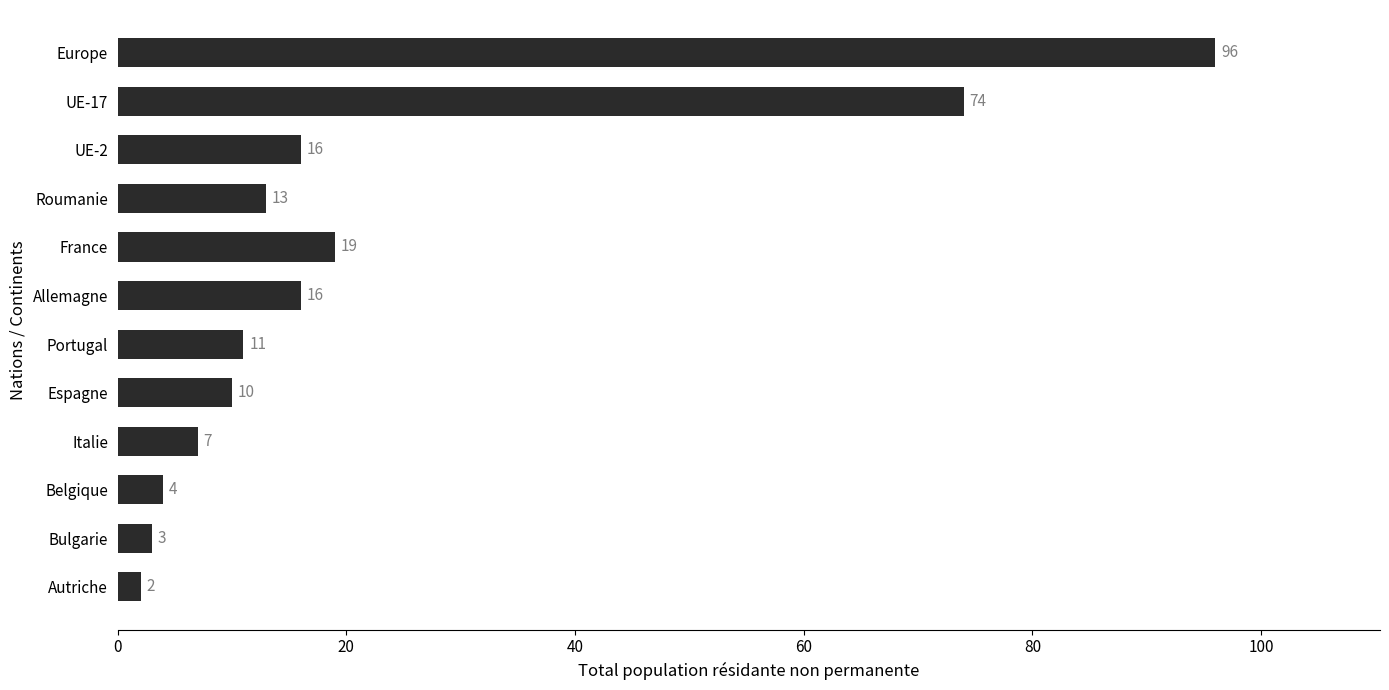

Reading top to bottom, extract all data points from this chart.

96	74	16	13	19	16	11	10	7	4	3	2